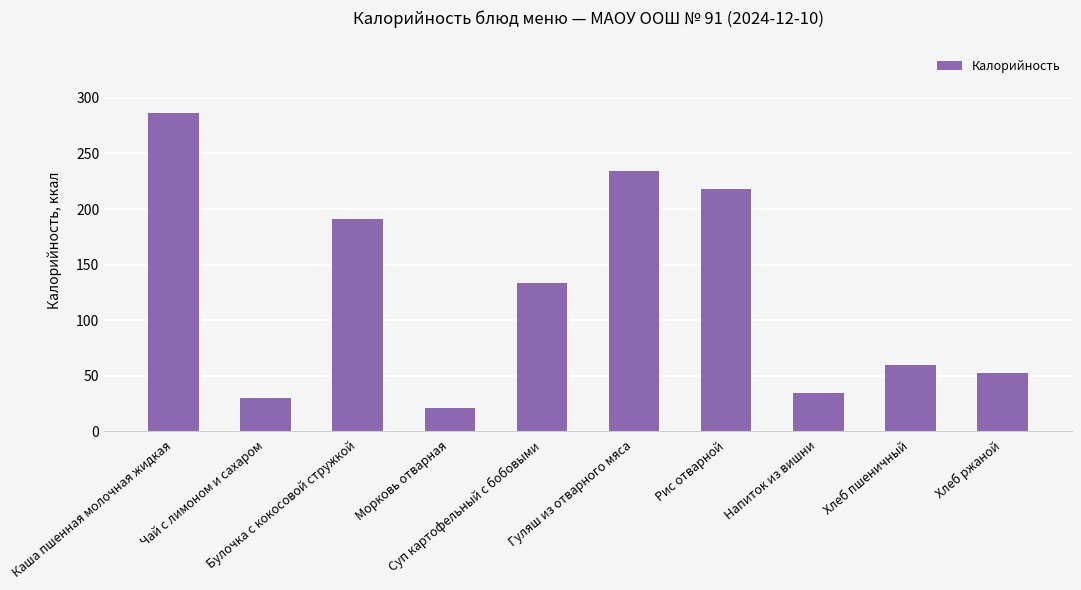

How many values are below 133?

5